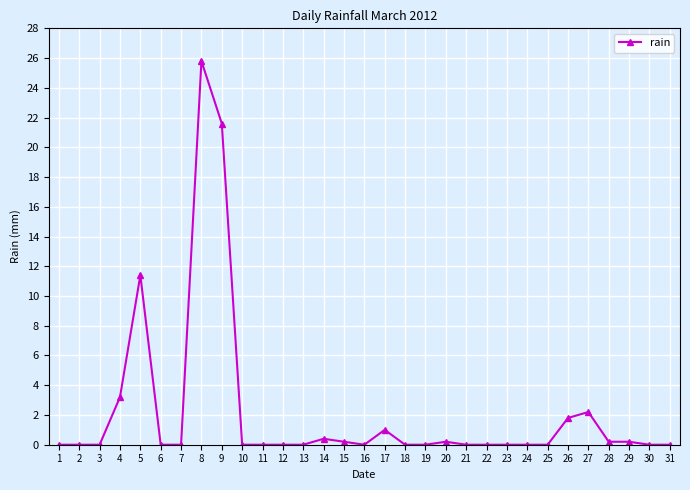

Reading left to right, what are all the values shown in this chart?

1=0.0	2=0.0	3=0.0	4=3.2	5=11.4	6=0.0	7=0.0	8=25.8	9=21.6	10=0.0	11=0.0	12=0.0	13=0.0	14=0.4	15=0.2	16=0.0	17=1.0	18=0.0	19=0.0	20=0.2	21=0.0	22=0.0	23=0.0	24=0.0	25=0.0	26=1.8	27=2.2	28=0.2	29=0.2	30=0.0	31=0.0